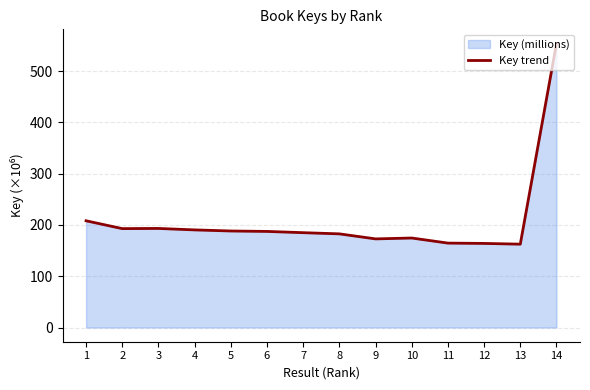

At which label does the data first exceed 187?

1